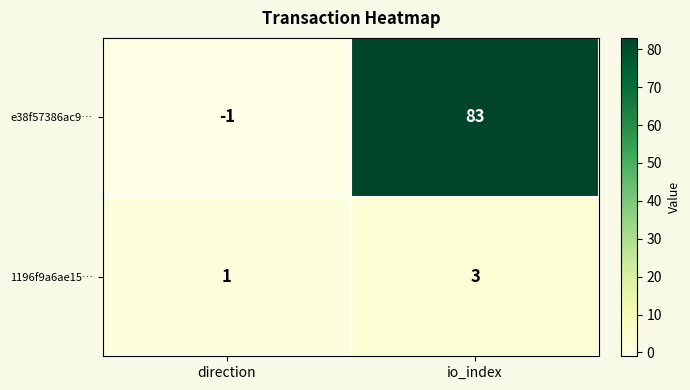

Which category has the highest value across all series?

io_index